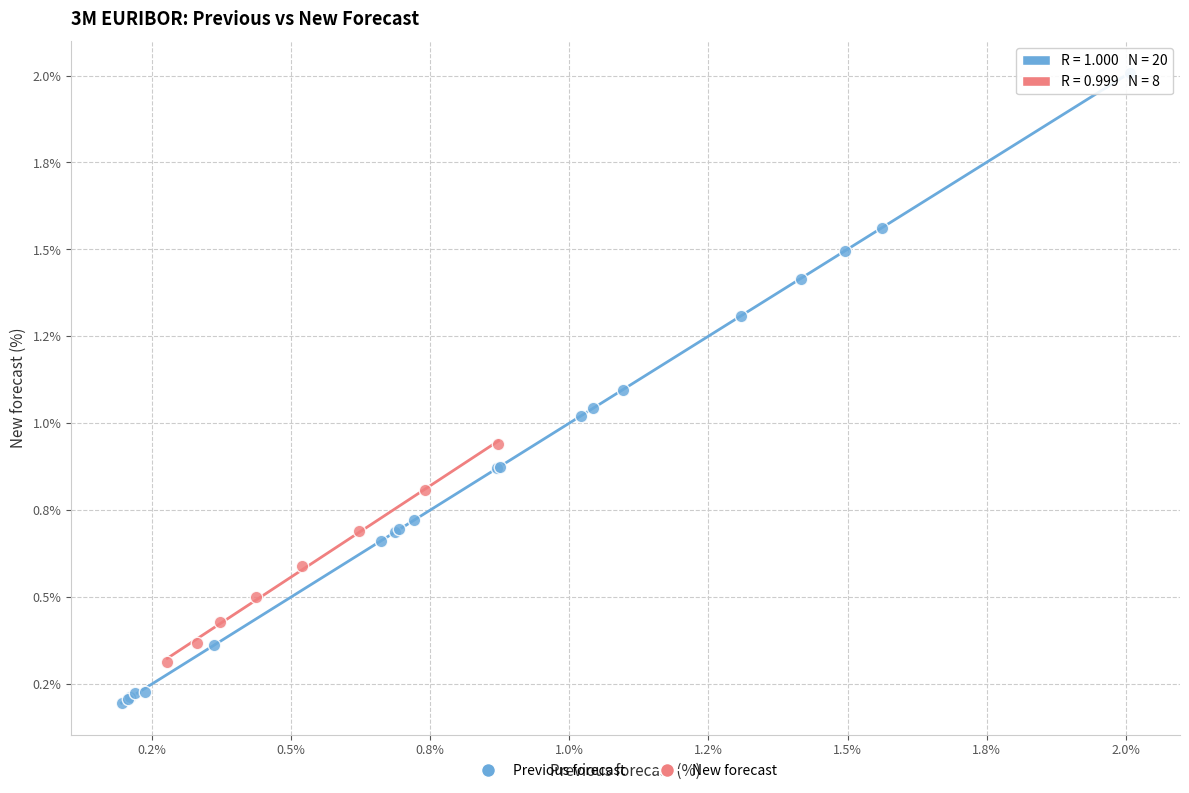

Which series has the widest spread of Y values?

Previous forecast